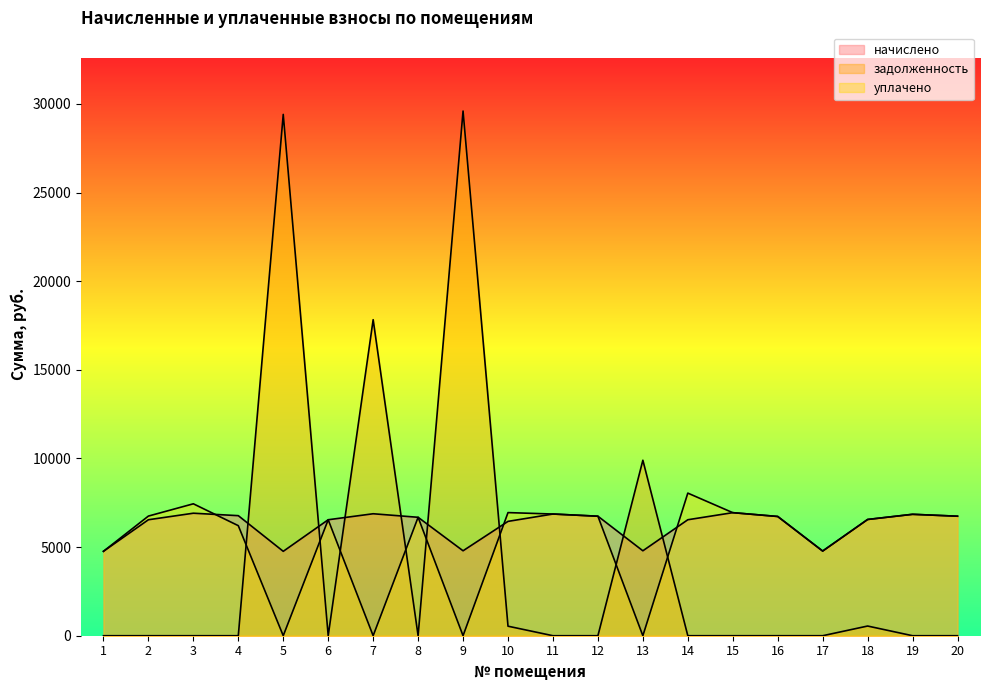

The value of начислено at 18 is 6558.7. True or false?

True